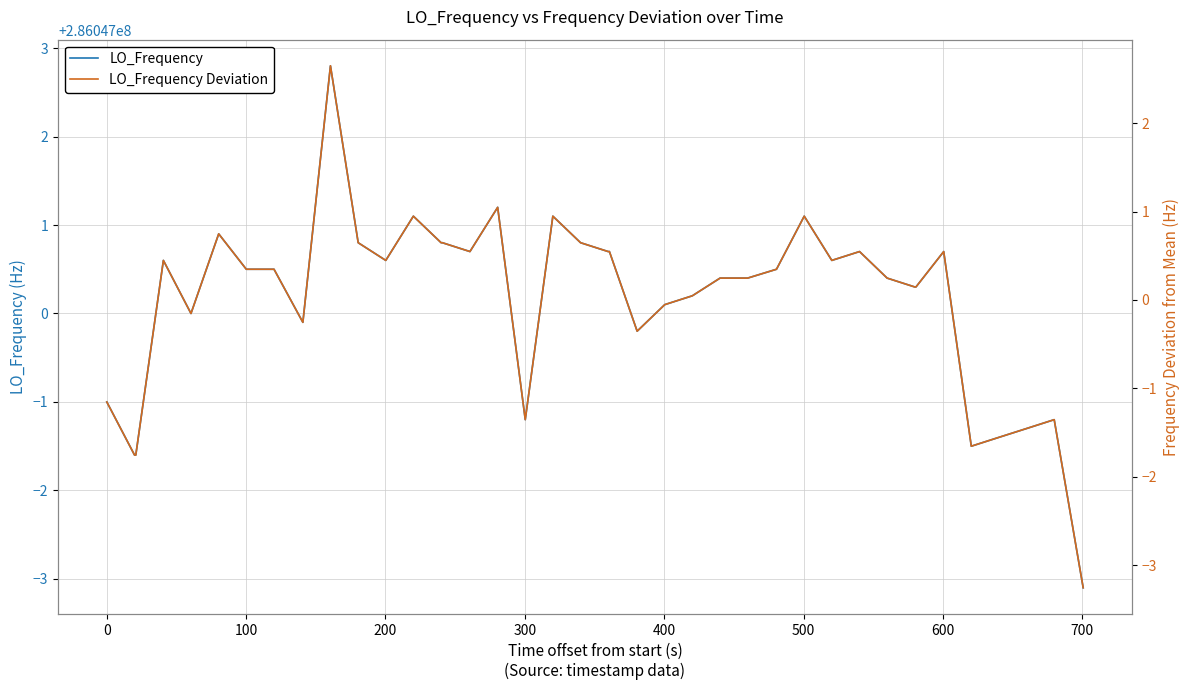

True or false: LO_Frequency and LO_Frequency Deviation intersect in this chart.

False